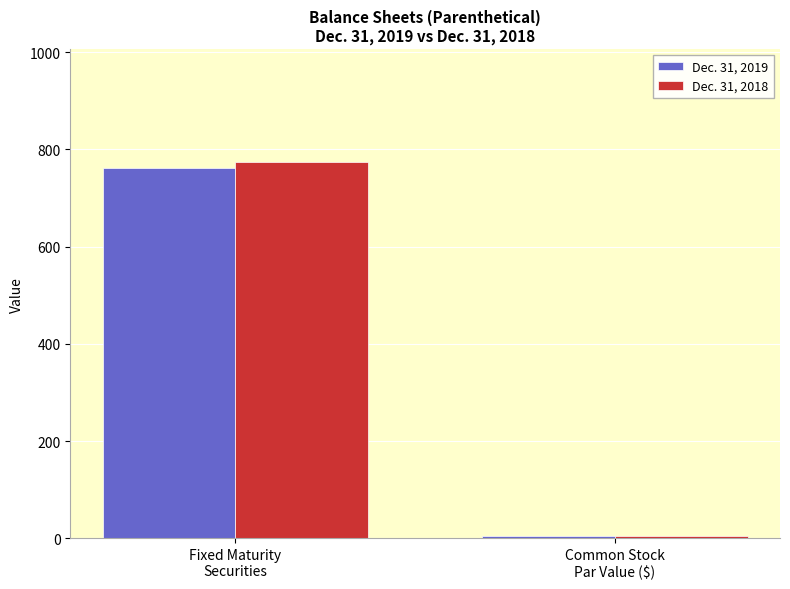

What is the value of the Dec. 31, 2019 bar at the 2nd from the left?

5.0